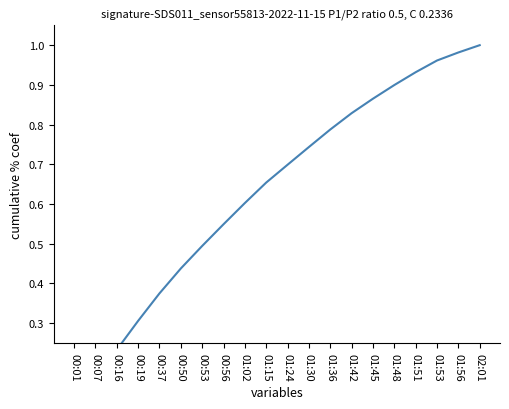

What is the value of the 14th point from the left?

0.8